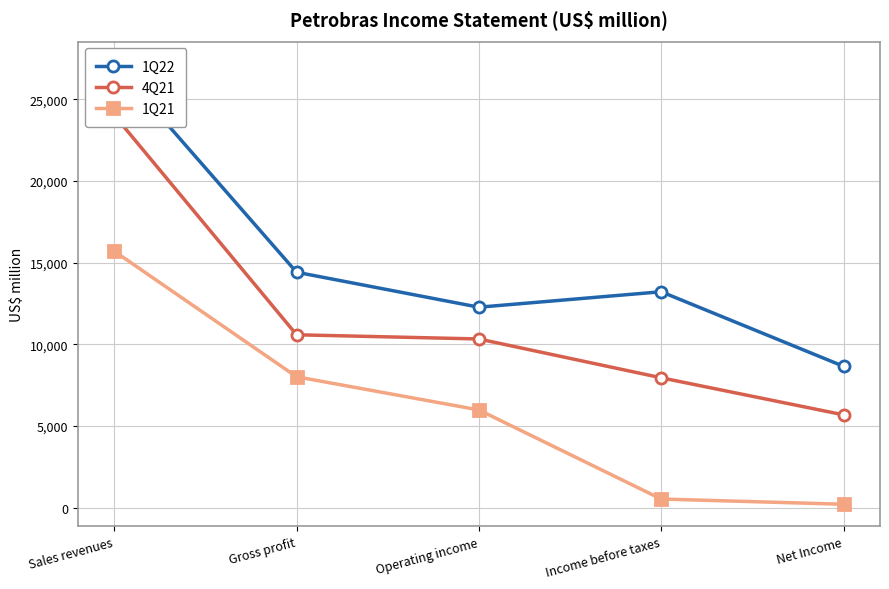

How many data points in 4Q21 are above 10322?

2